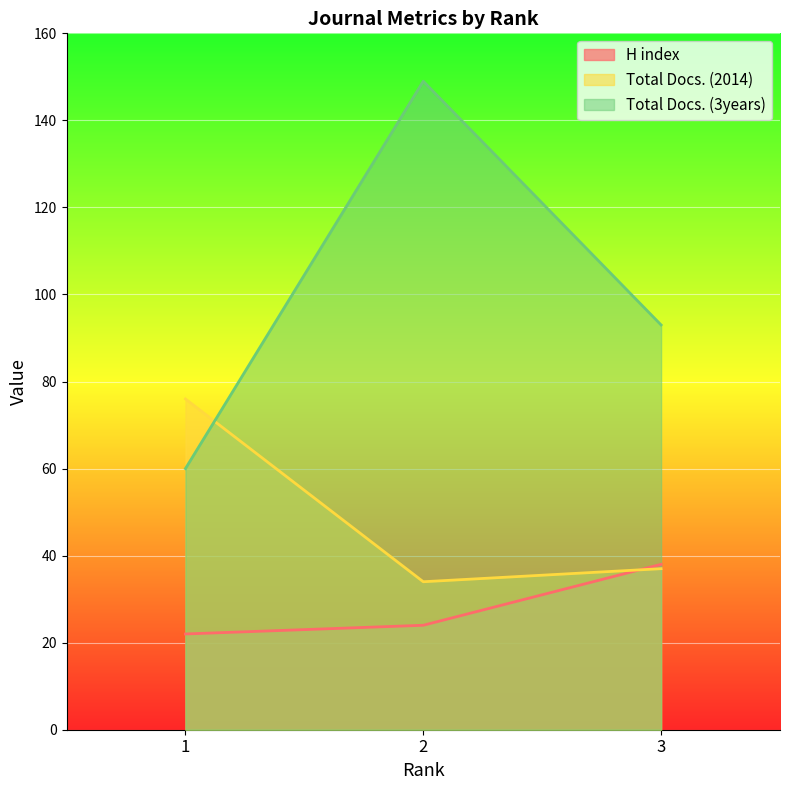

What is the approximate value of H index at 1, to the nearest 10?

20